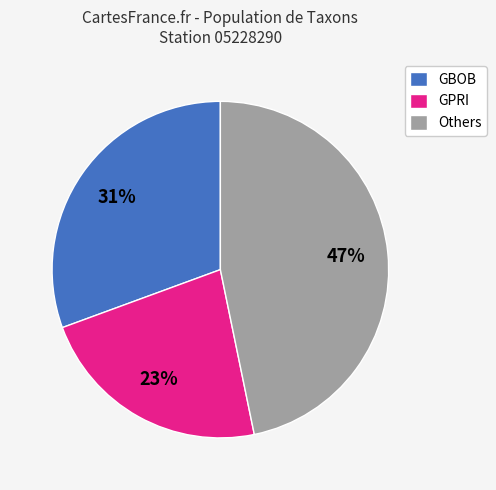

To the nearest percent, what portion does GBOB represent?

31%